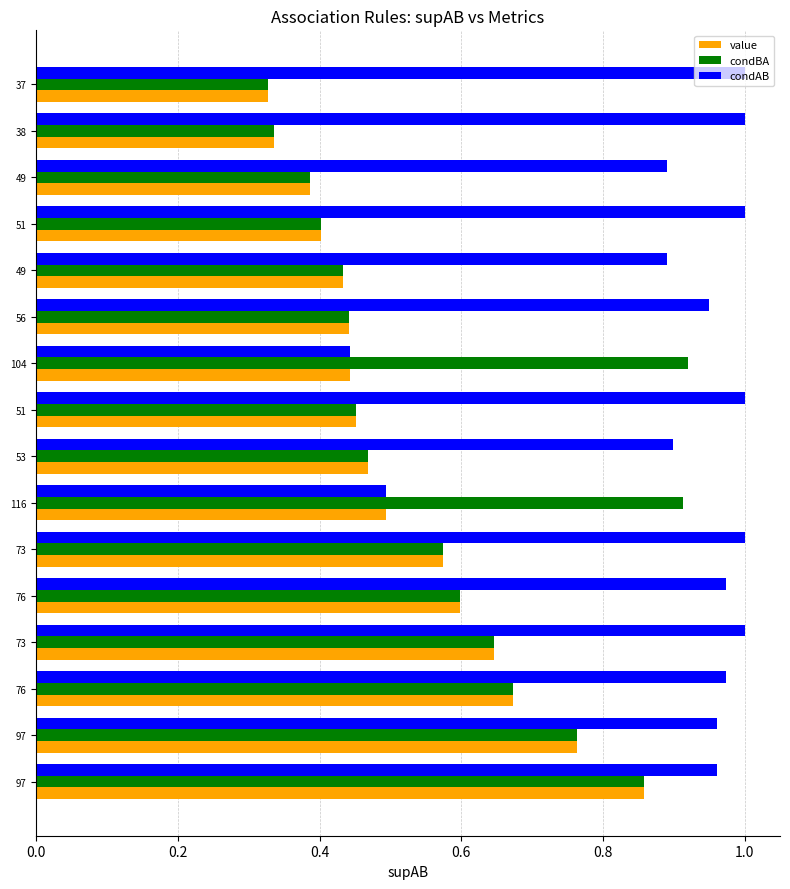

What are all the series names shown in the legend?

value, condBA, condAB